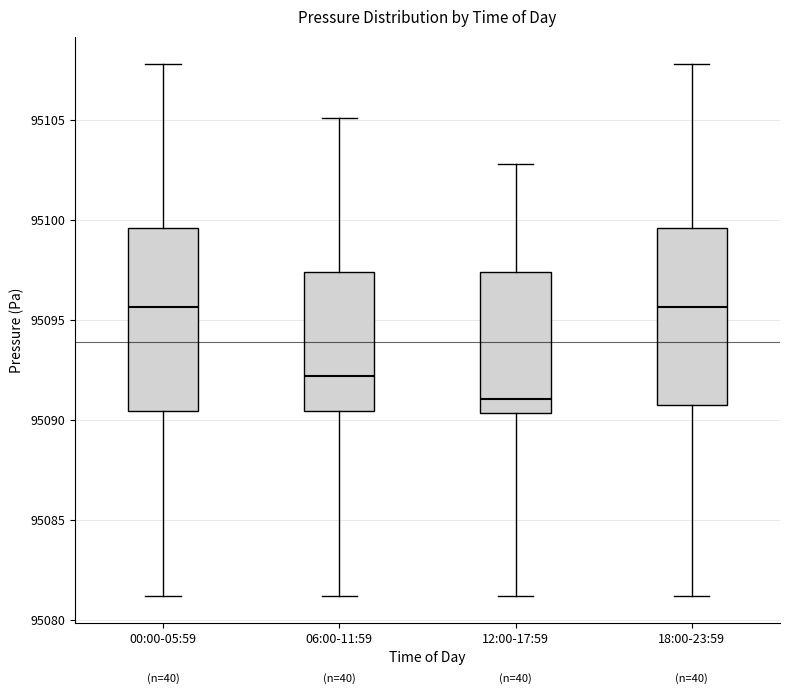

Reading left to right, read every box against the y-axis: the position of its median line, the range the box covers, and the ends of its whiskers. The values are not printed on the chart, so give them approximately, as read against the axis.

00:00-05:59: median 95095.5, box 95090.5 to 95099.5, whiskers 95081.0 to 95108.0
06:00-11:59: median 95092.0, box 95090.5 to 95097.5, whiskers 95081.0 to 95105.0
12:00-17:59: median 95091.0, box 95090.5 to 95097.5, whiskers 95081.0 to 95103.0
18:00-23:59: median 95095.5, box 95090.5 to 95099.5, whiskers 95081.0 to 95108.0